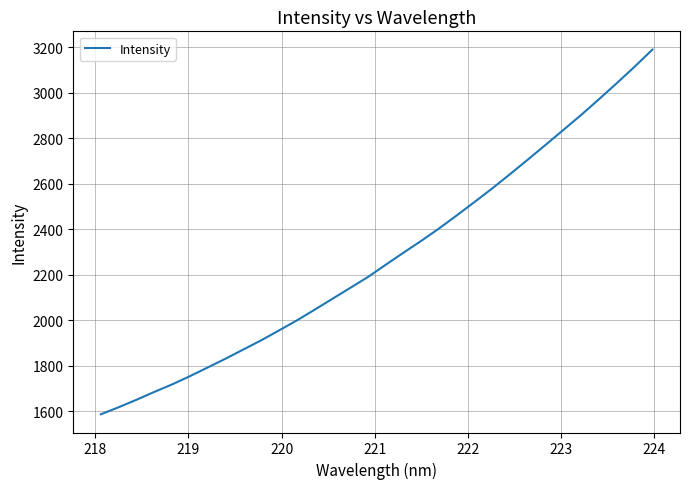

True or false: there are more than 0 points higher than both neighbors.

False